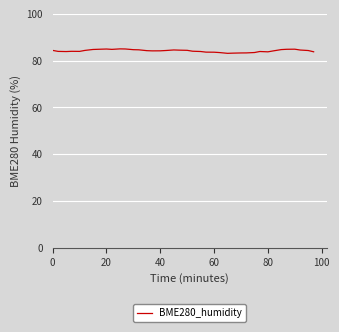

Does the chart display data point markers on the line(s)?

No